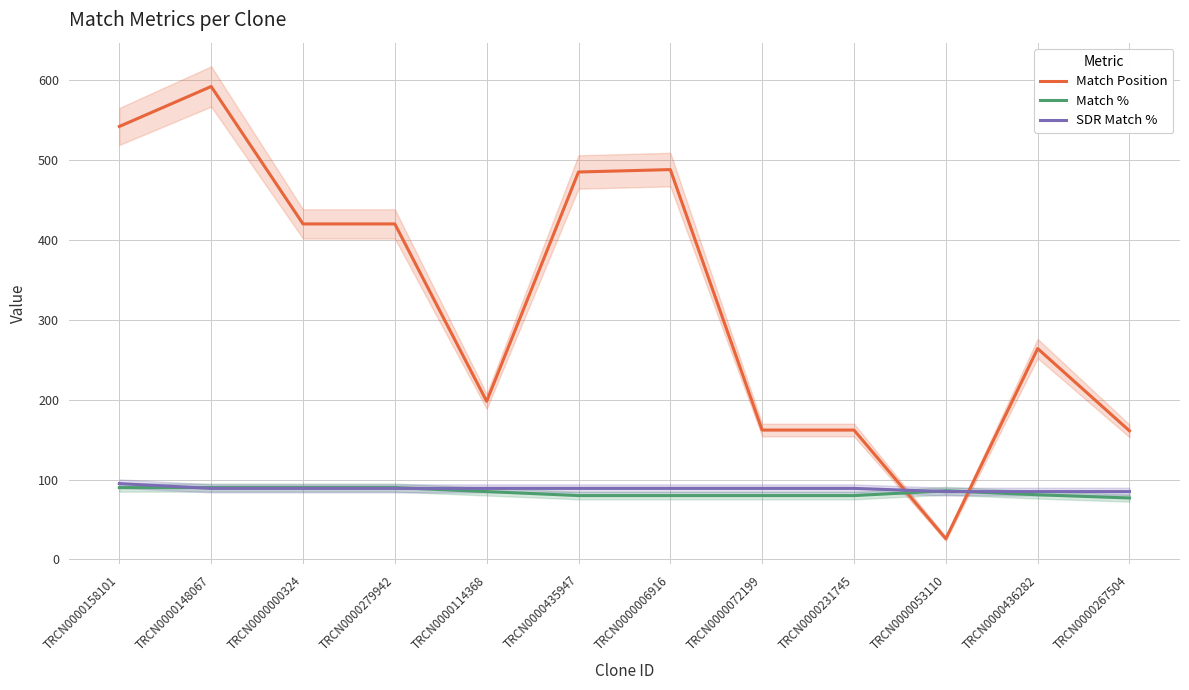

What is the label of the 11th point from the left?

TRCN0000436282